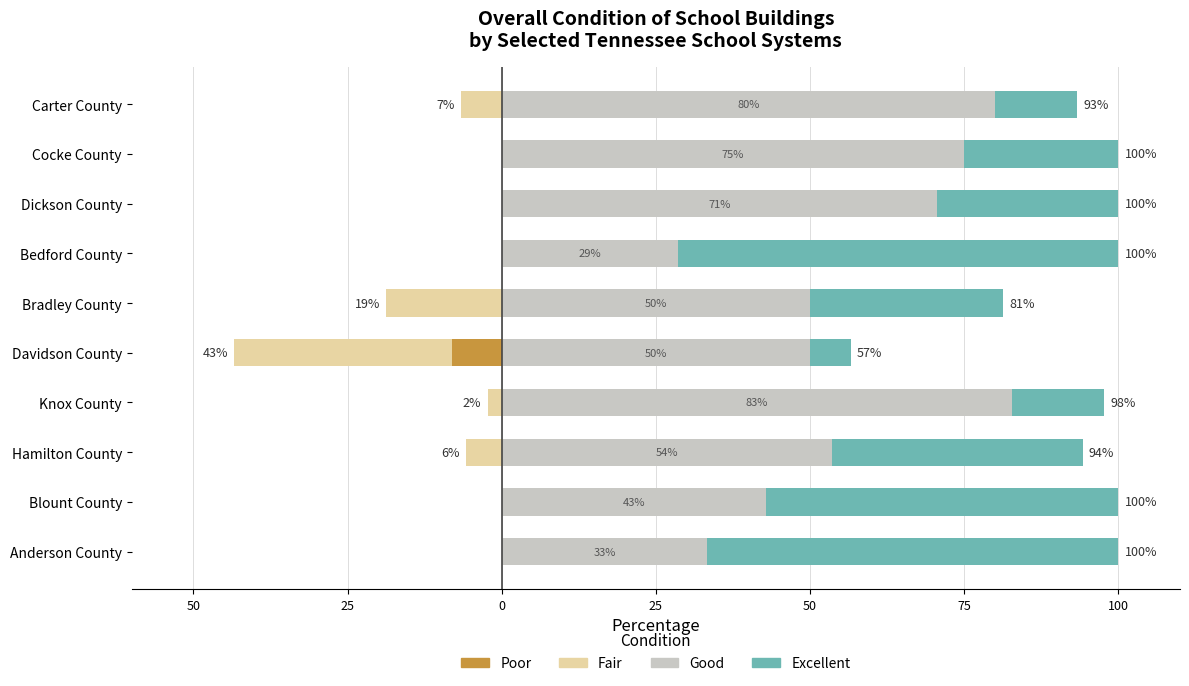

Which series changed the most between Knox County and Davidson County?

Fair